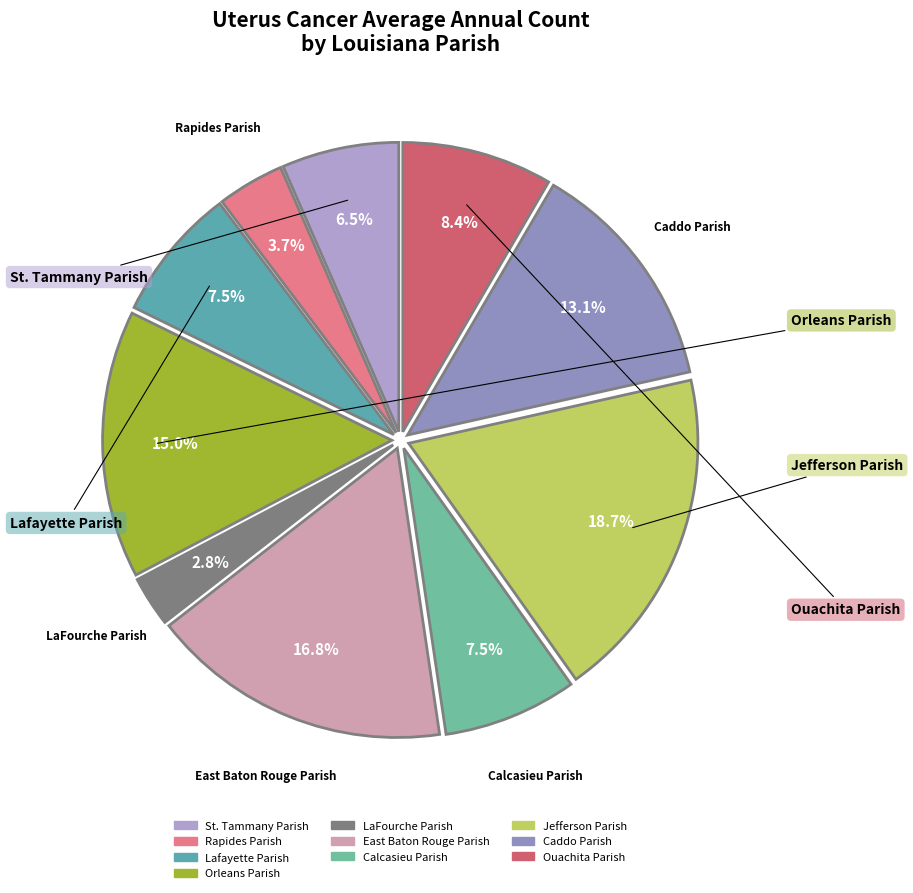

How much of the chart is everything except LaFourche Parish?

97.2%